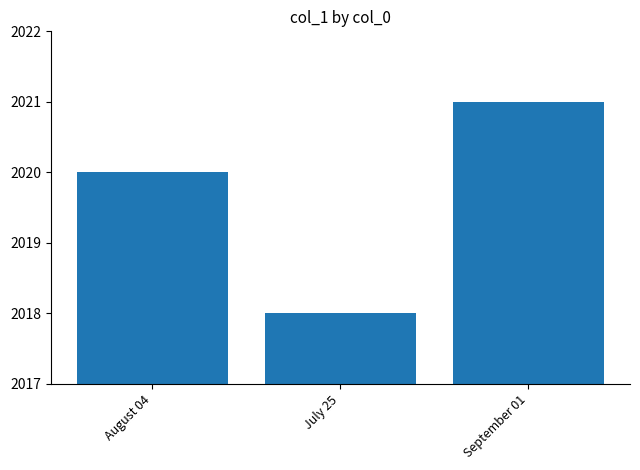

Read the value at September 01.

2021